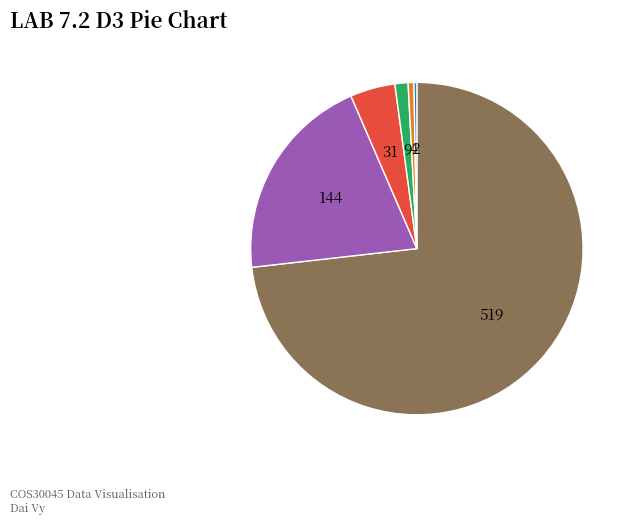

Is there any slice that represents more than half of the pie?

Yes